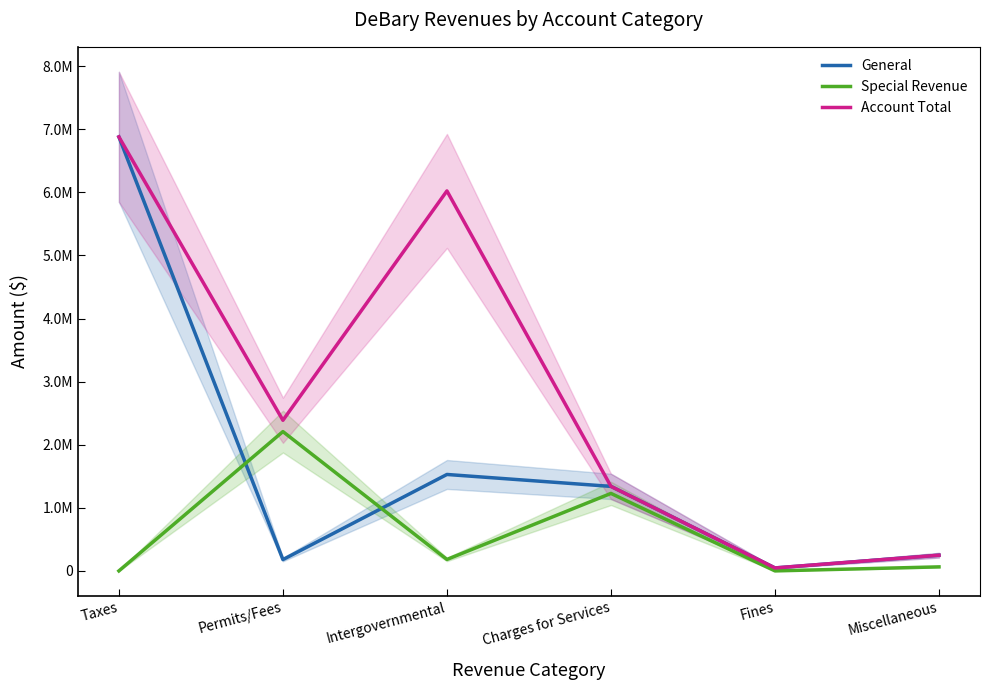

What is the label of the 2nd point from the right?

Fines